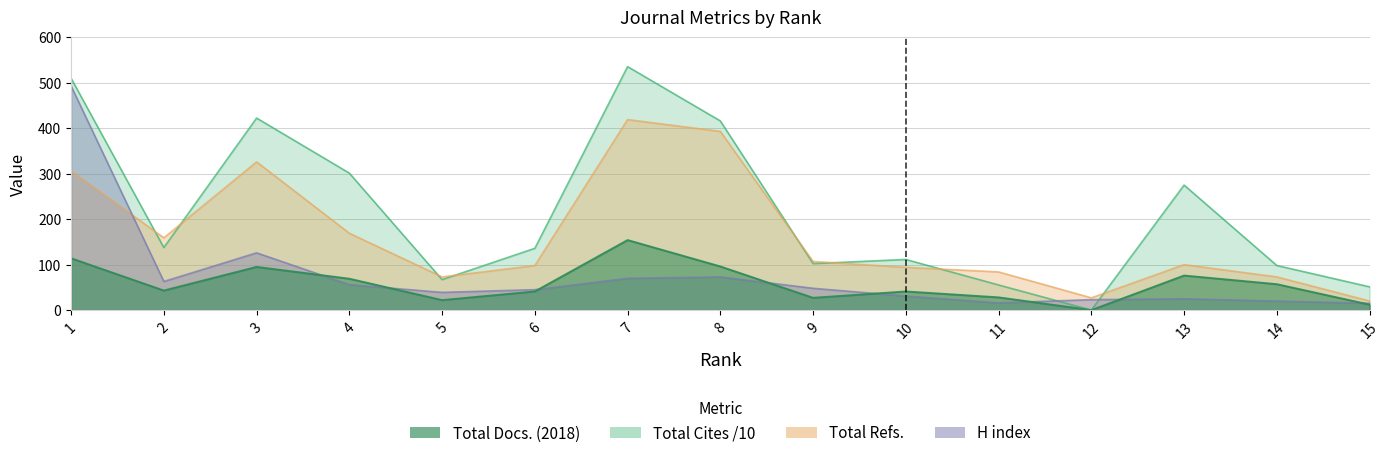

Which series has the widest spread of values?

Total Cites (3years)